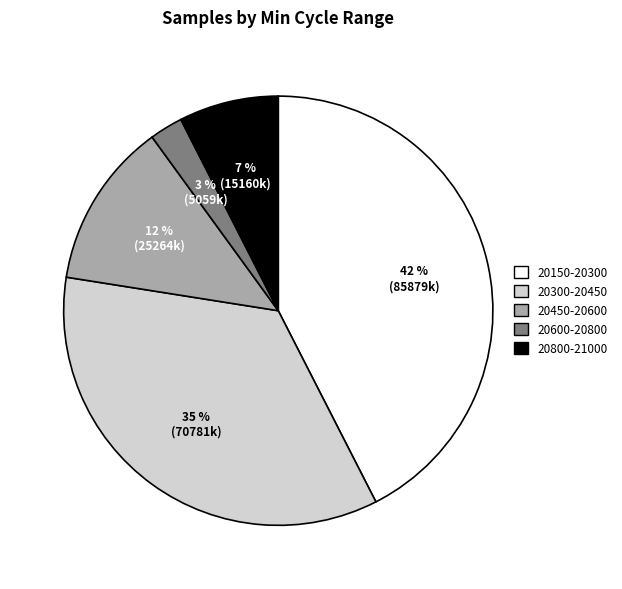

To the nearest percent, what is the average slice percentage?

20%